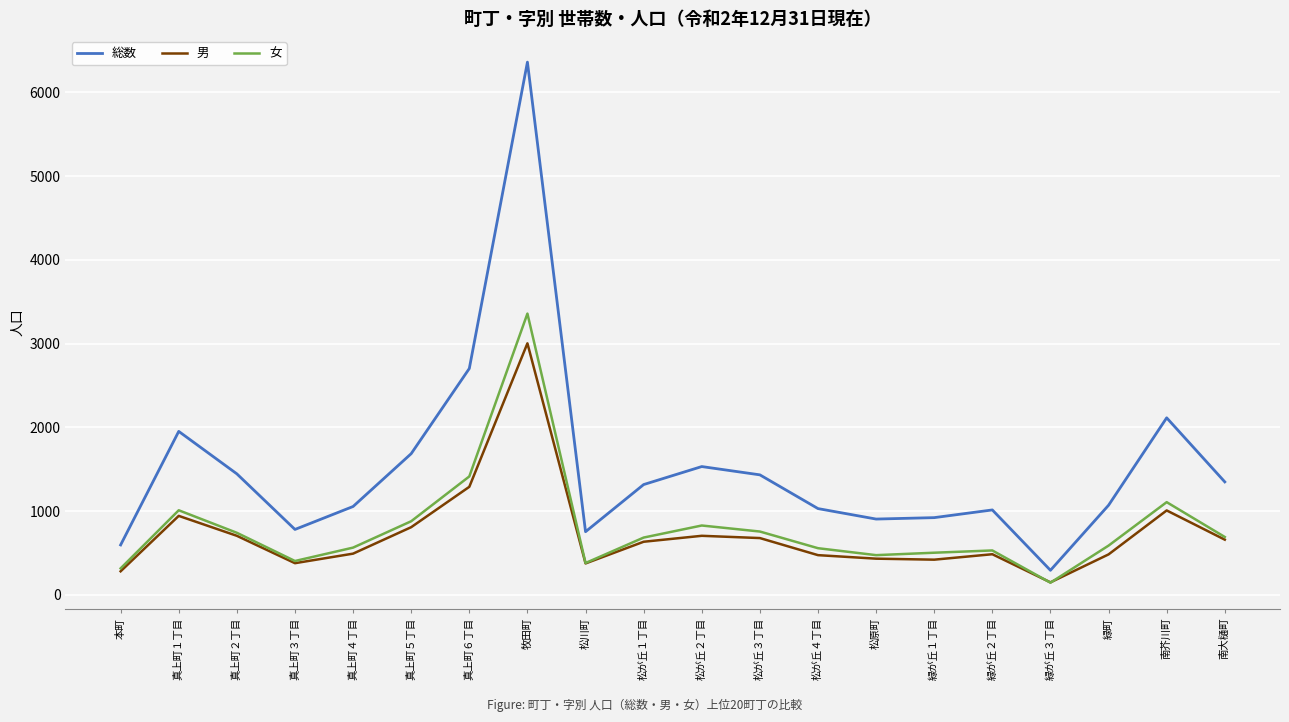

Does the chart display data point markers on the line(s)?

No